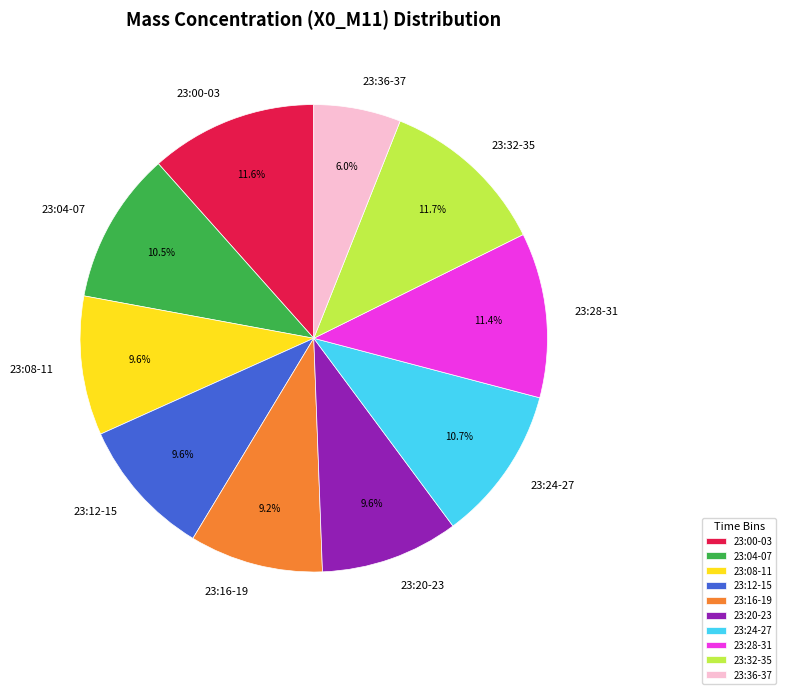

Approximately how many times larger is the value at 23:28-31 compared to 23:36-37?

1.9